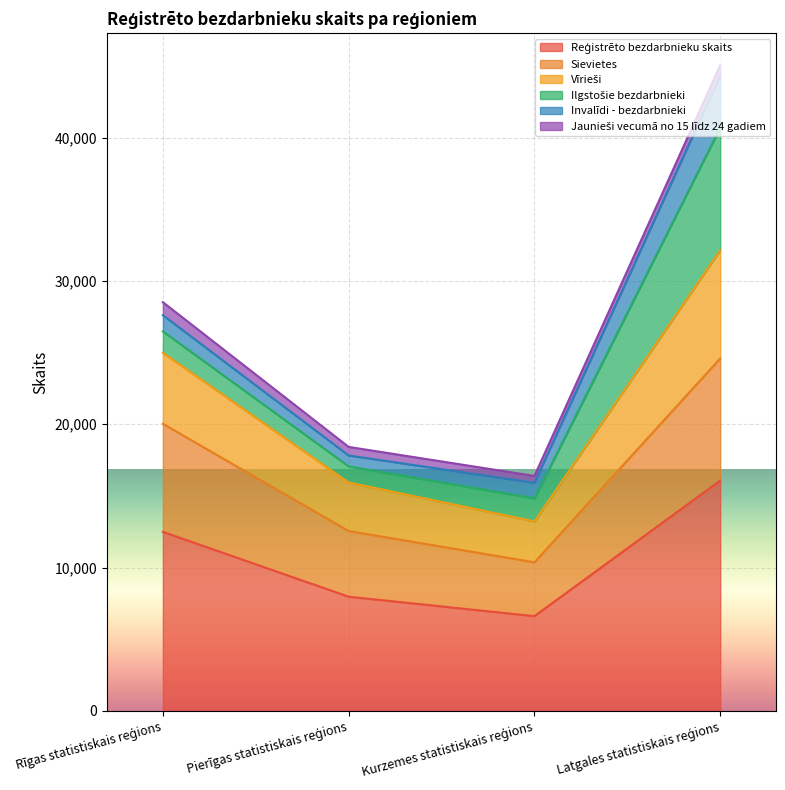

Where does the Vīrieši series first go above 26481?

Latgales statistiskais reģions